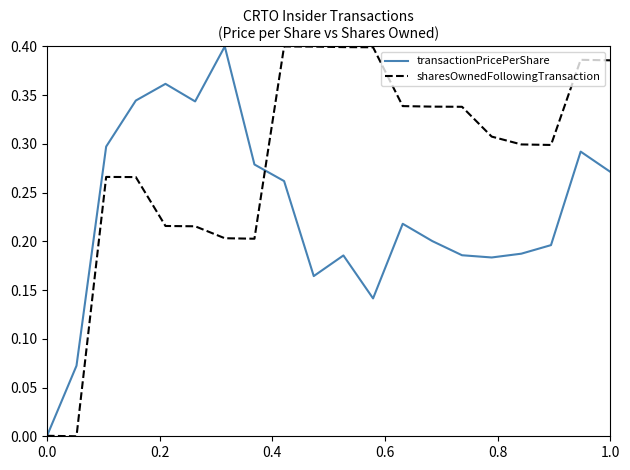

List the series in order of their overall mean, lowest first.

transactionPricePerShare, sharesOwnedFollowingTransaction